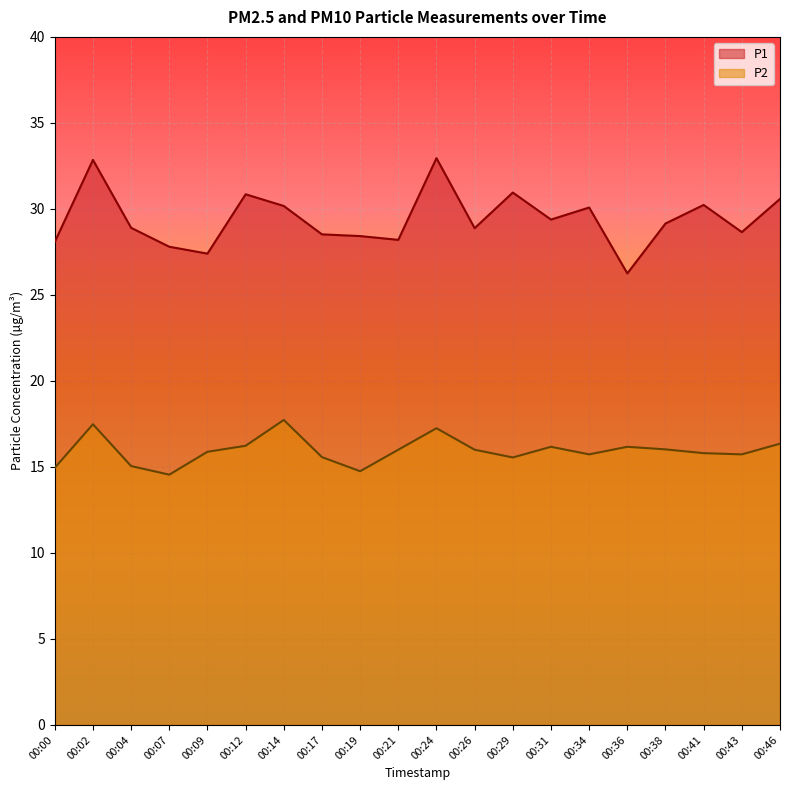

How many lines are shown in the chart?

2